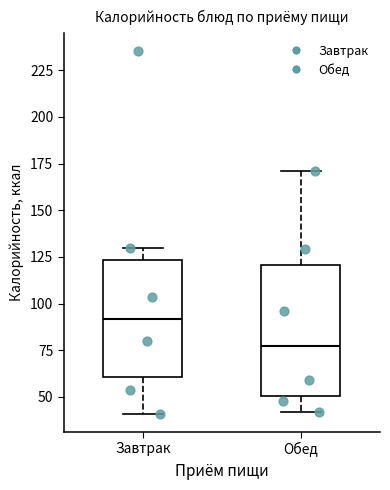

Where is the lower edge of the box for Обед on the y-axis? The values are not printed on the chart, so give them approximately, as read against the axis.

50